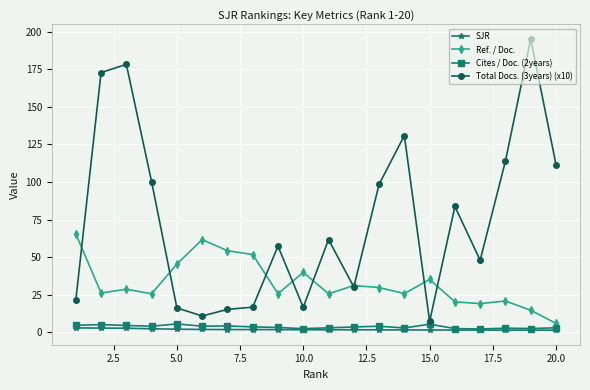

What is the average value of the Ref. / Doc. series?

32.6